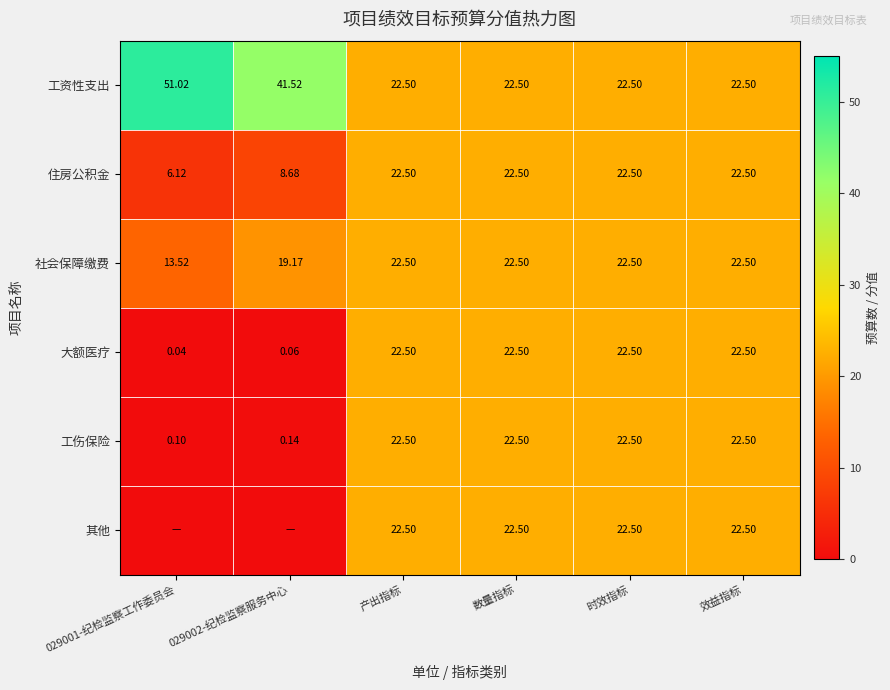

The value of 大额医疗 at 数量指标 is 22.5. True or false?

True